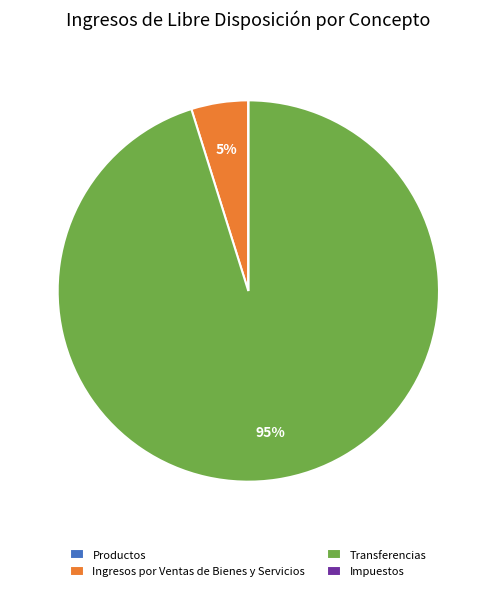

To the nearest percent, what is the difference between the largest and smallest slice percentages?

95%